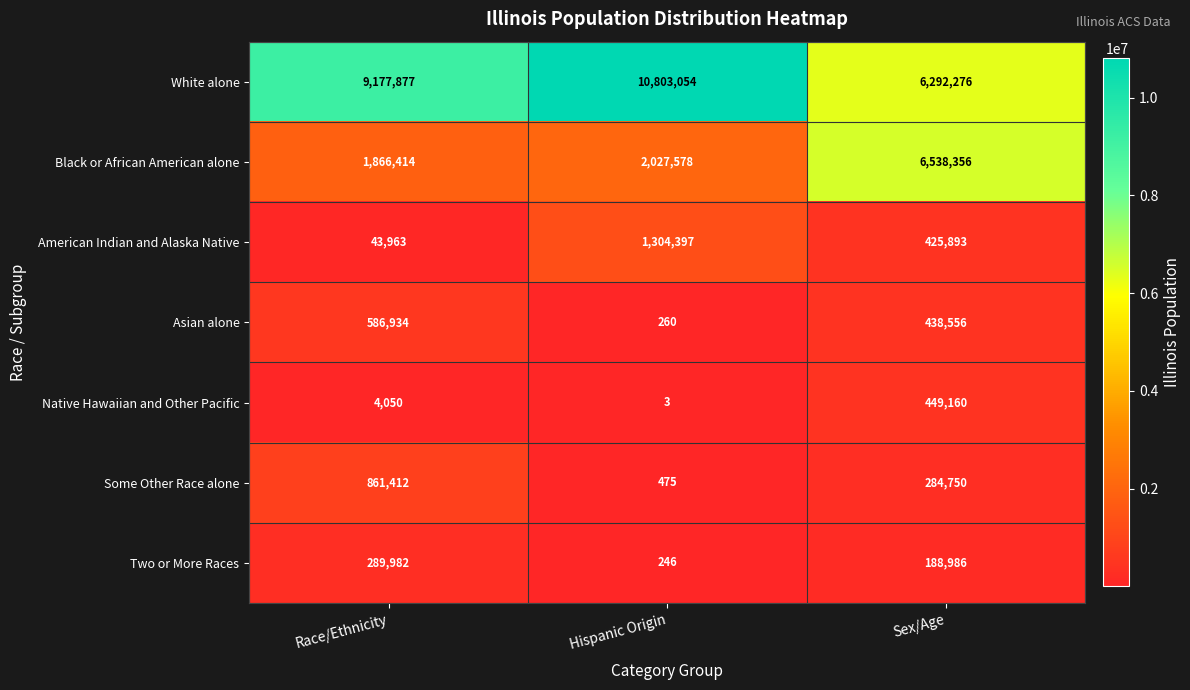

Is it true that Native Hawaiian and Other Pacific equals 116899 at Sex/Age?

False